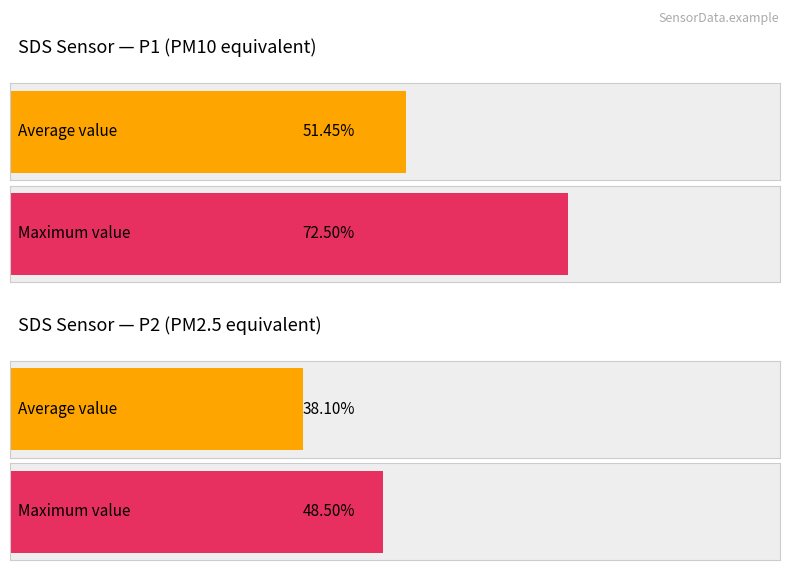

Rank the series by their maximum value, from highest to lowest.

SDS_P1, SDS_P2